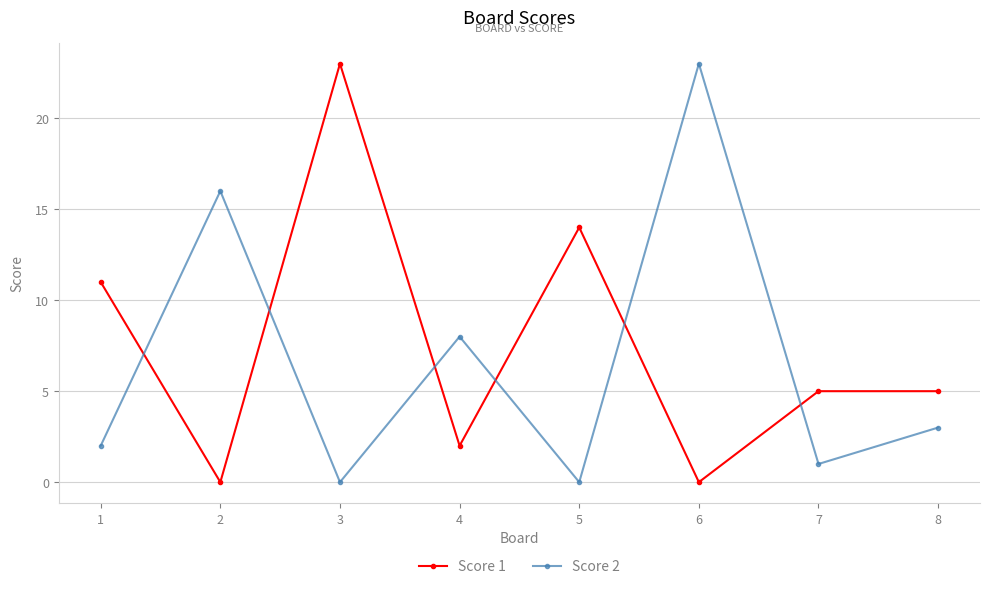

What is the average value of the Score 2 series?

7